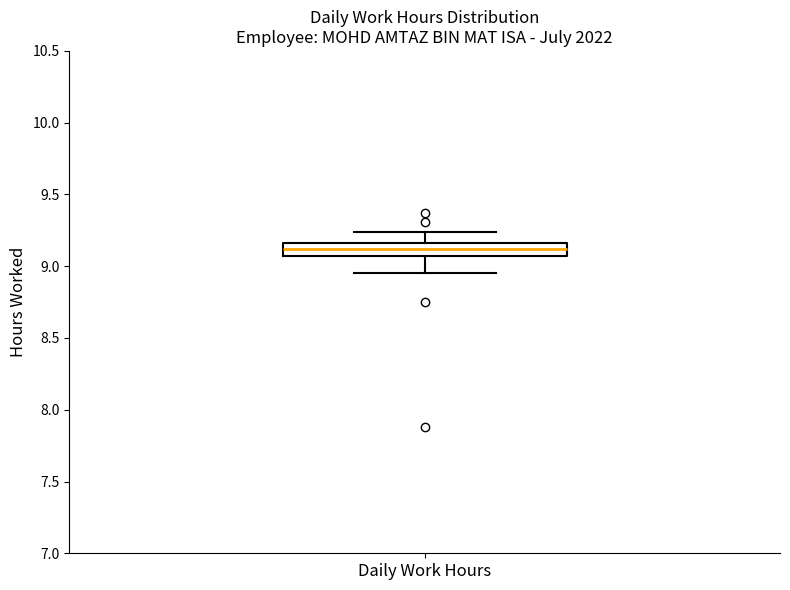

Transcribe this box plot: give where the median line is, the range the box spans, and where the two whiskers end, as read against the y-axis. The values are not printed on the chart, so give them approximately, as read against the axis.

median 9.10, box 9.05 to 9.15, whiskers 8.95 to 9.25